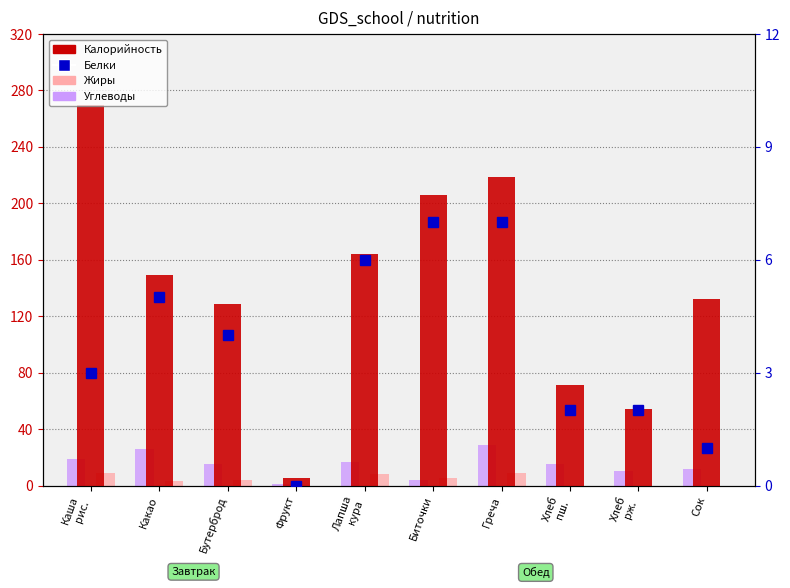

Rank the series at Лапша
кура from highest to lowest value.

Калорийность, Углеводы, Жиры, Белки